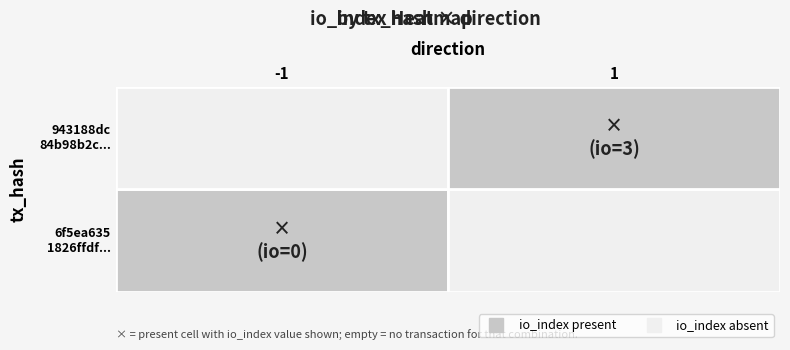

Which series has the largest total across all categories?

943188dc...